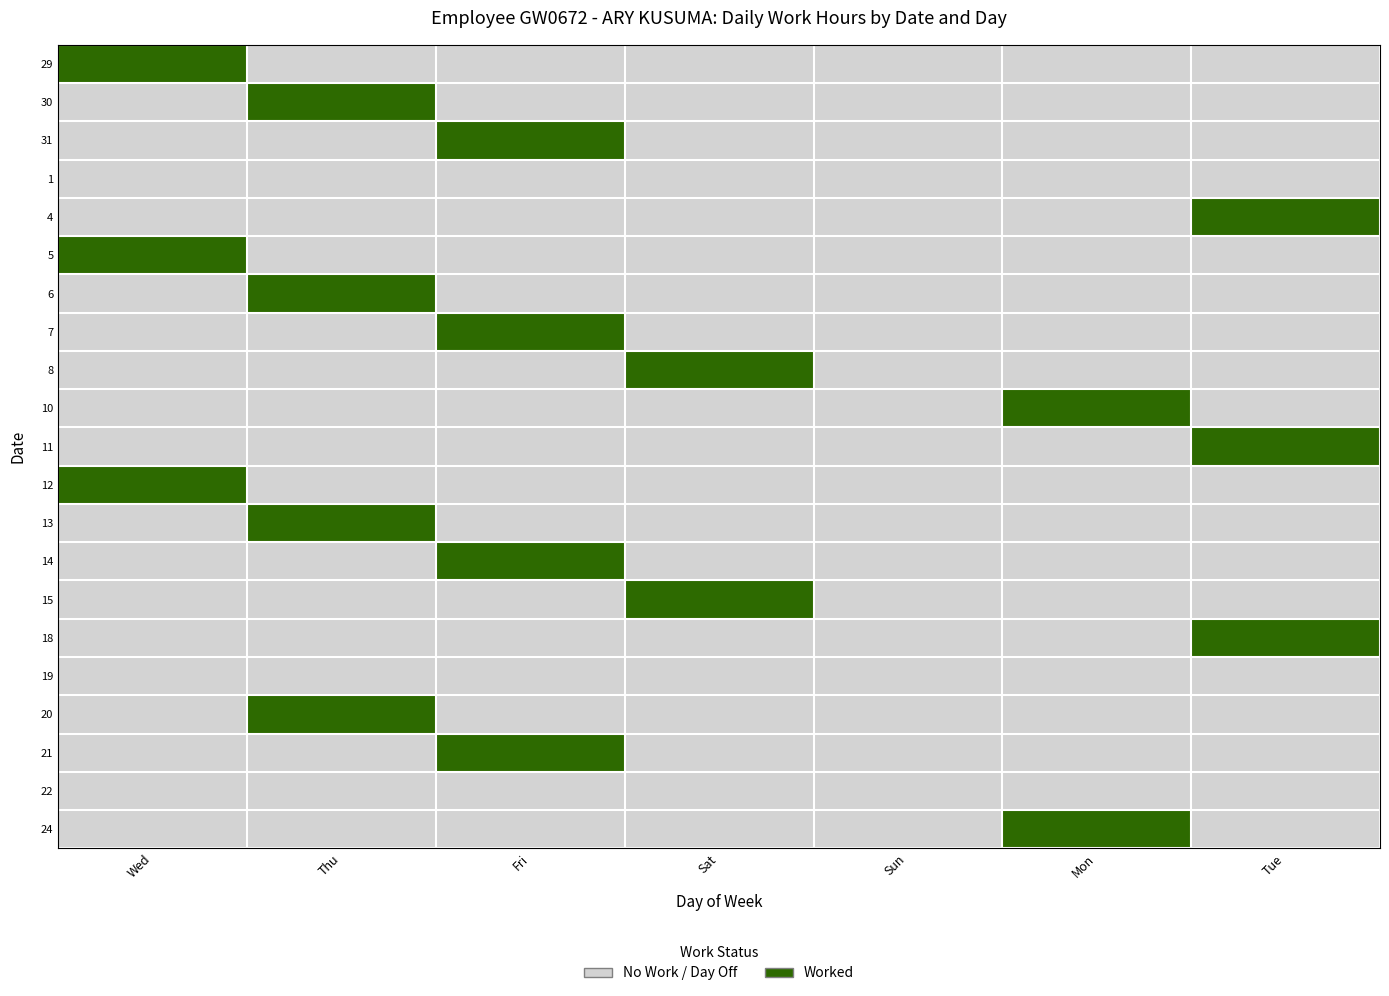

Between Fri and Tue, which is larger?

Fri